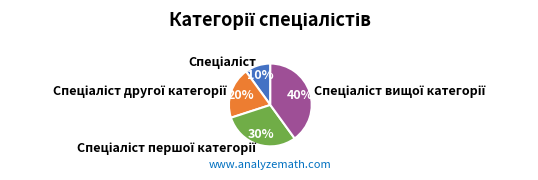

To the nearest percent, what is the average slice percentage?

25%